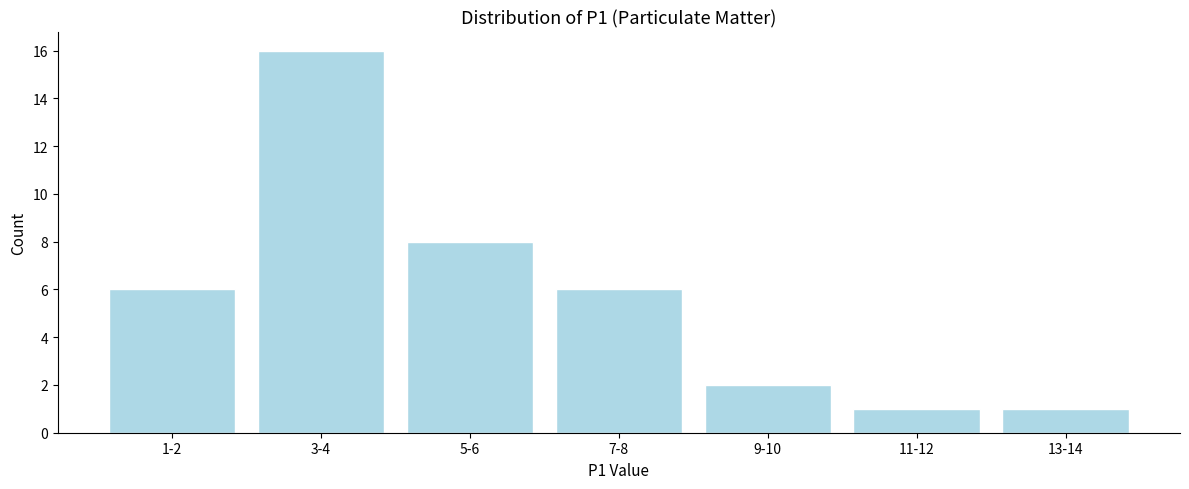

Reading right to left, what are all the values shown in this chart?

13-14=1	11-12=1	9-10=2	7-8=6	5-6=8	3-4=16	1-2=6